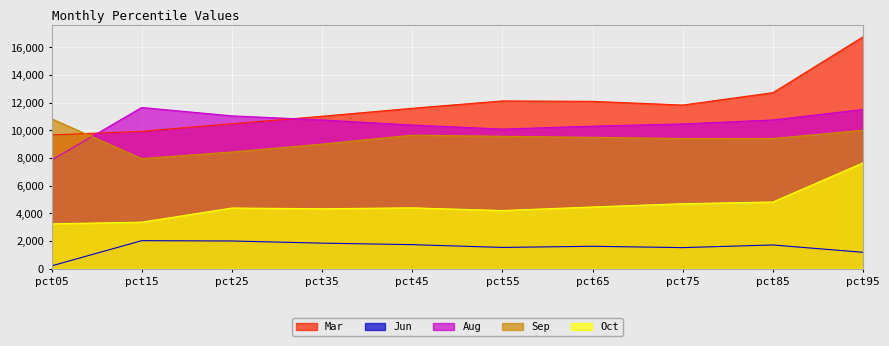

At which category does Mar reach its first local peak?

pct55